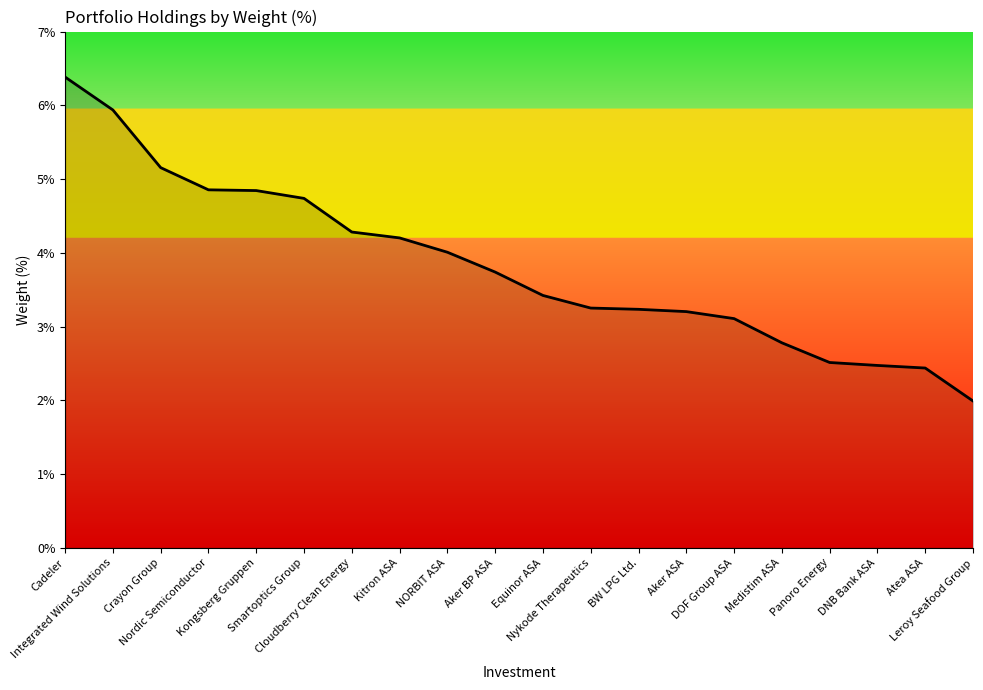

Does the chart have visible grid lines?

No